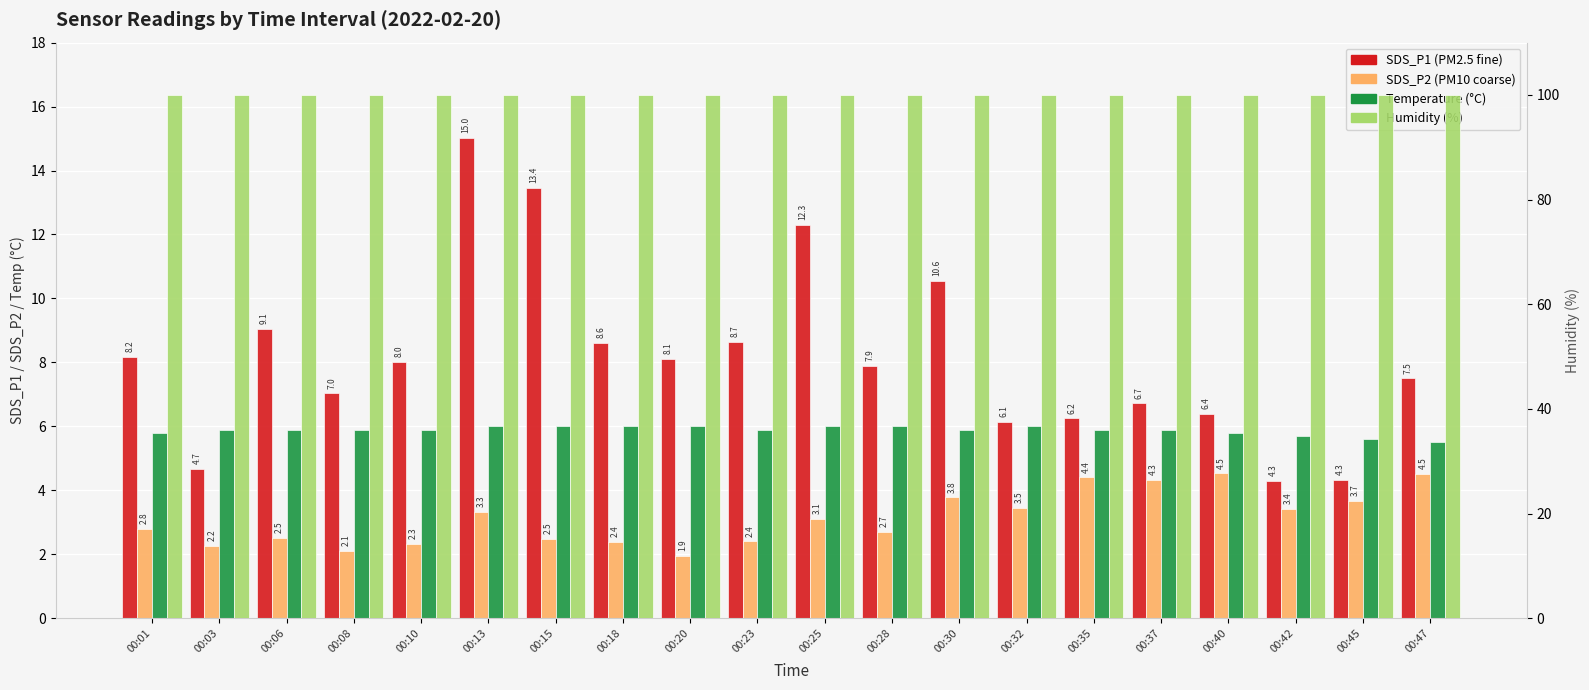

Reading left to right, list all the values displayed in this chart.

SDS_P1: 8.2	4.7	9.1	7.0	8.0	15.0	13.4	8.6	8.1	8.7	12.3	7.9	10.6	6.1	6.2	6.7	6.4	4.3	4.3	7.5
SDS_P2: 2.8	2.2	2.5	2.1	2.3	3.3	2.5	2.4	1.9	2.4	3.1	2.7	3.8	3.5	4.4	4.3	4.5	3.4	3.7	4.5
Temp: 5.8	5.9	5.9	5.9	5.9	6.0	6.0	6.0	6.0	5.9	6.0	6.0	5.9	6.0	5.9	5.9	5.8	5.7	5.6	5.5
Humidity: 99.9	99.9	99.9	99.9	99.9	99.9	99.9	99.9	99.9	99.9	99.9	99.9	99.9	99.9	99.9	99.9	99.9	99.9	99.9	99.9